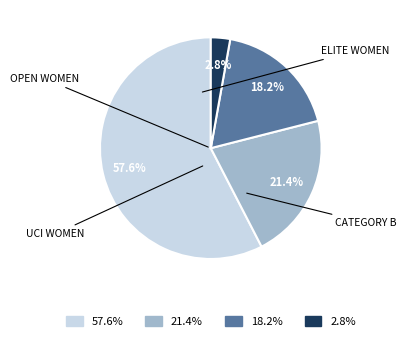

Rank the categories by value from lowest to highest.

2.8%, 18.2%, 21.4%, 57.6%